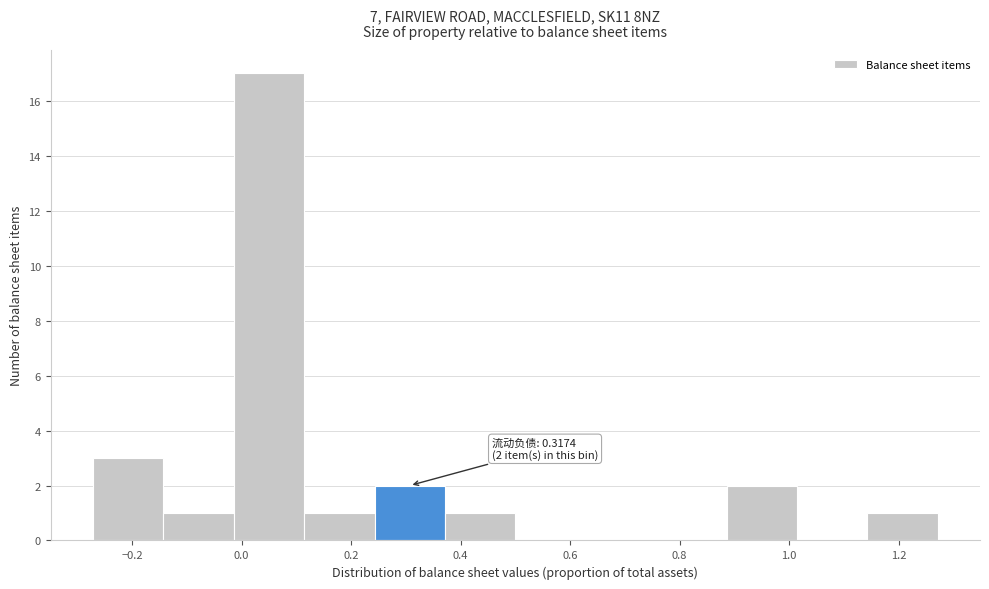

Over which range of the x-axis is the bar tallest?

-0.02 to 0.12